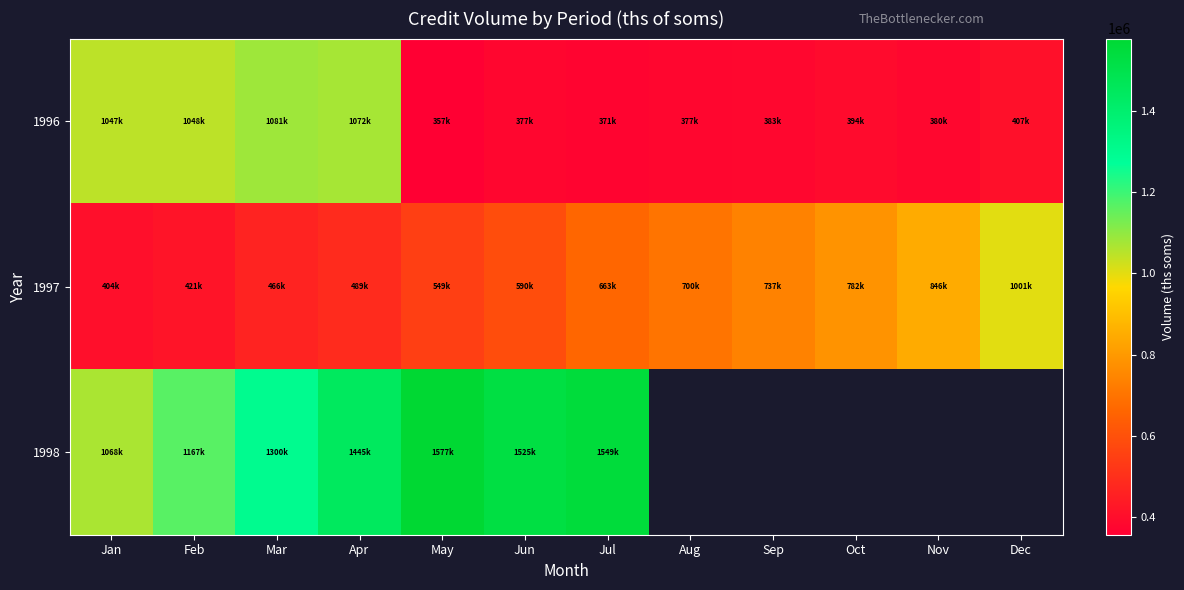

Where is 1997 nearest to the value 702339?

Aug